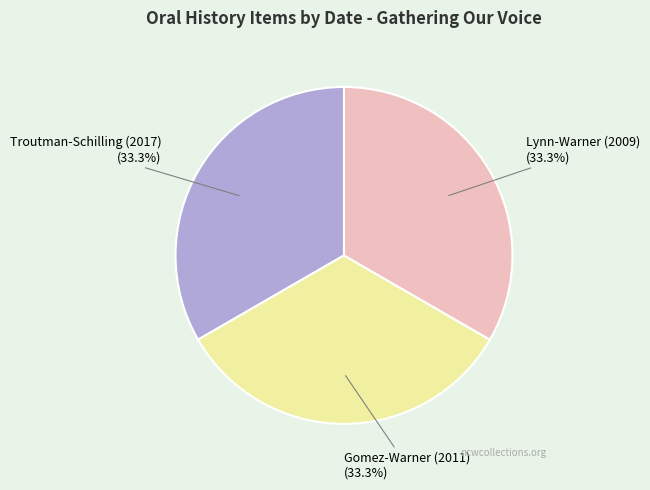

Do Troutman-Schilling (2017) (33.3%) and Lynn-Warner (2009) (33.3%) together represent more than half of the pie?

Yes